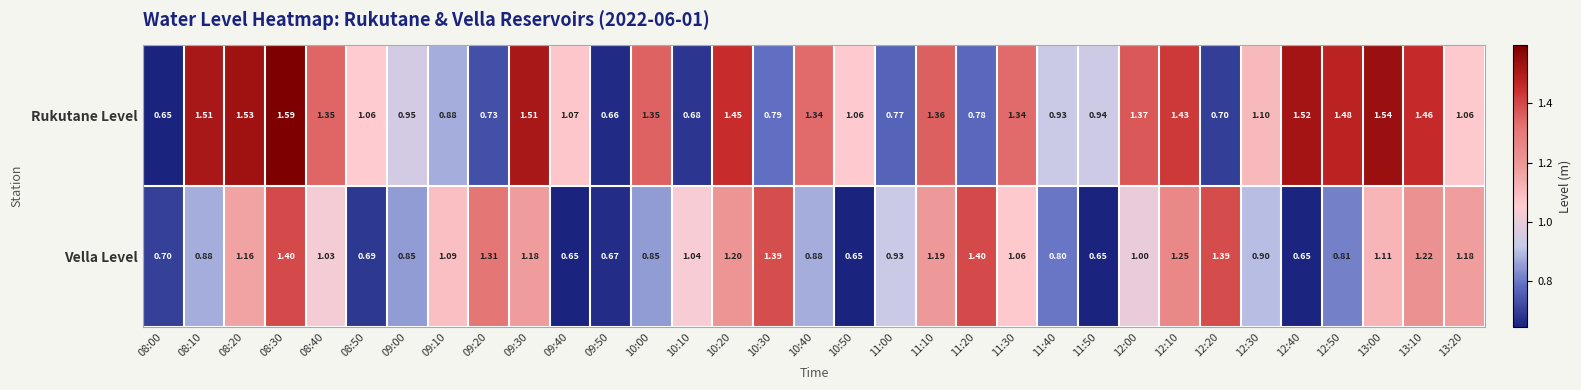

Rank the series at 13:00 from highest to lowest value.

Rukutane Level, Vella Level